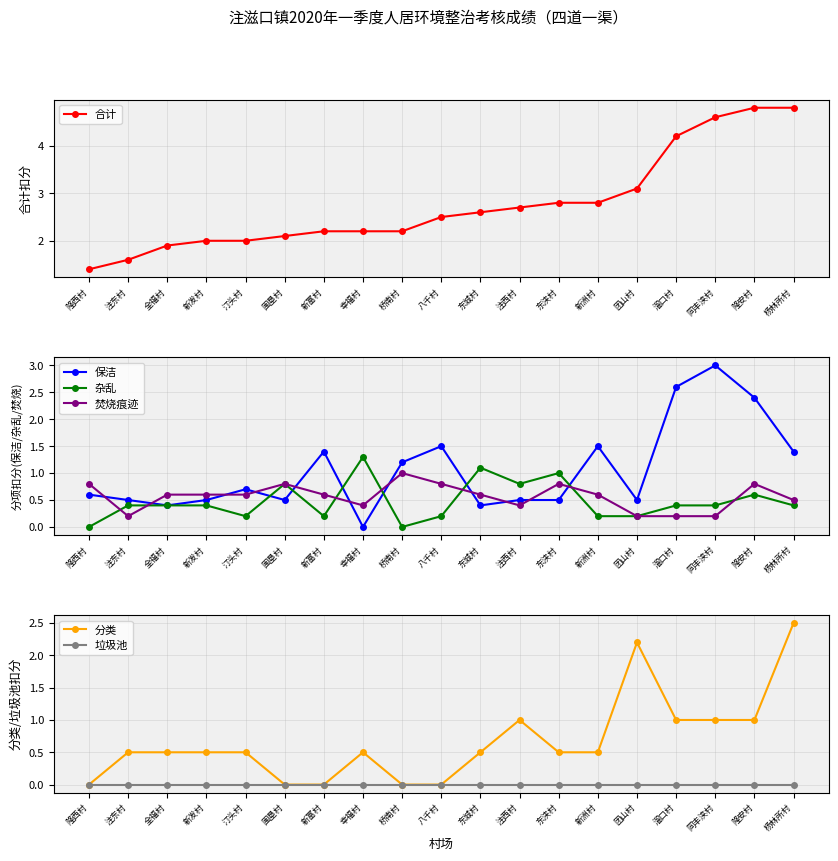

At which category does 保洁 reach its first local valley?

全福村